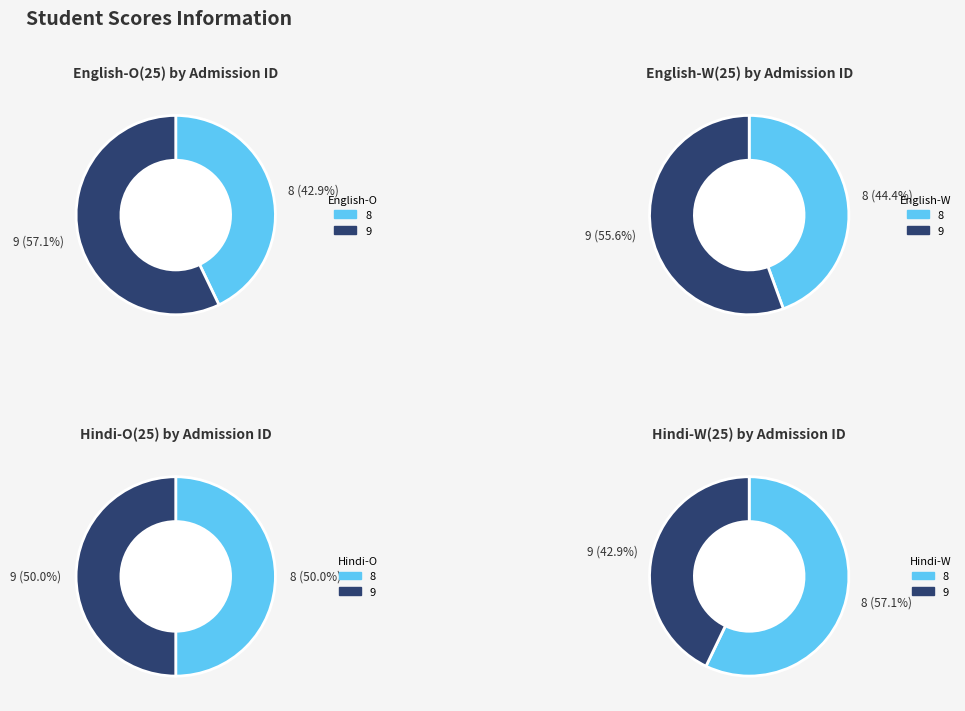

What percentage is the 8 slice, to the nearest percent?

44%